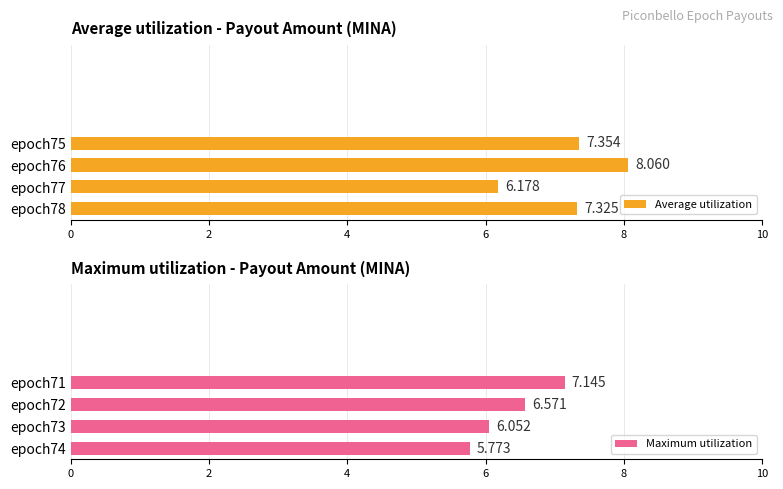

What is the difference between the maximum and minimum values in the Maximum utilization series?

1.4